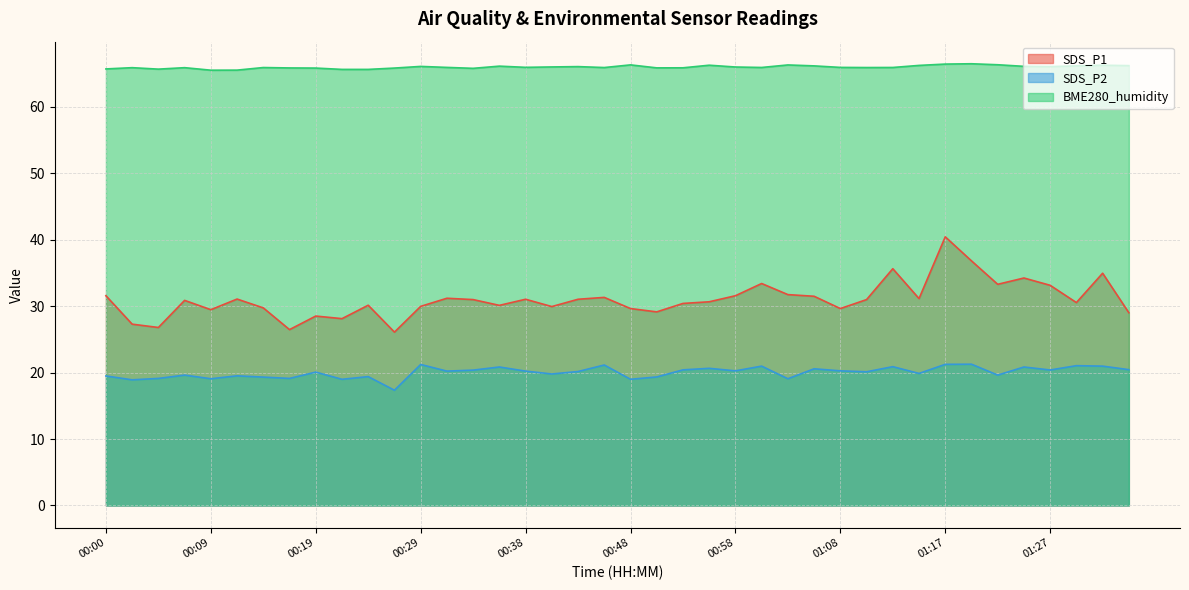

What is the difference between the highest and lowest values at 01:34?

45.8